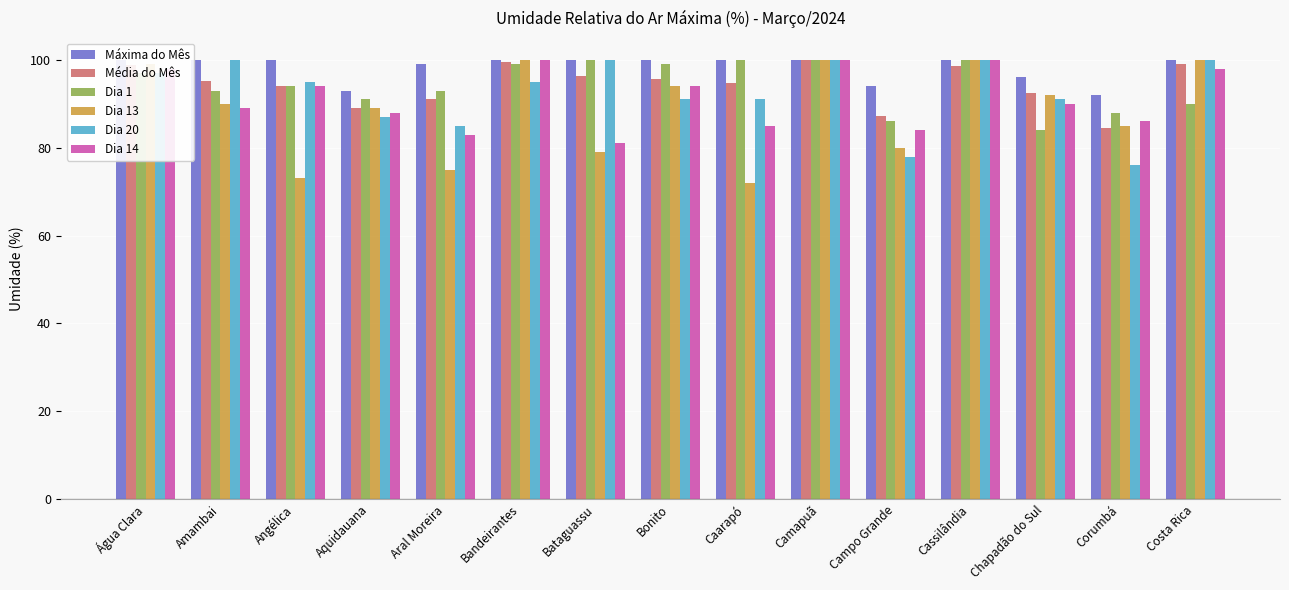

What is the difference between the second highest and second lowest values in the Dia 20 series?

22.0